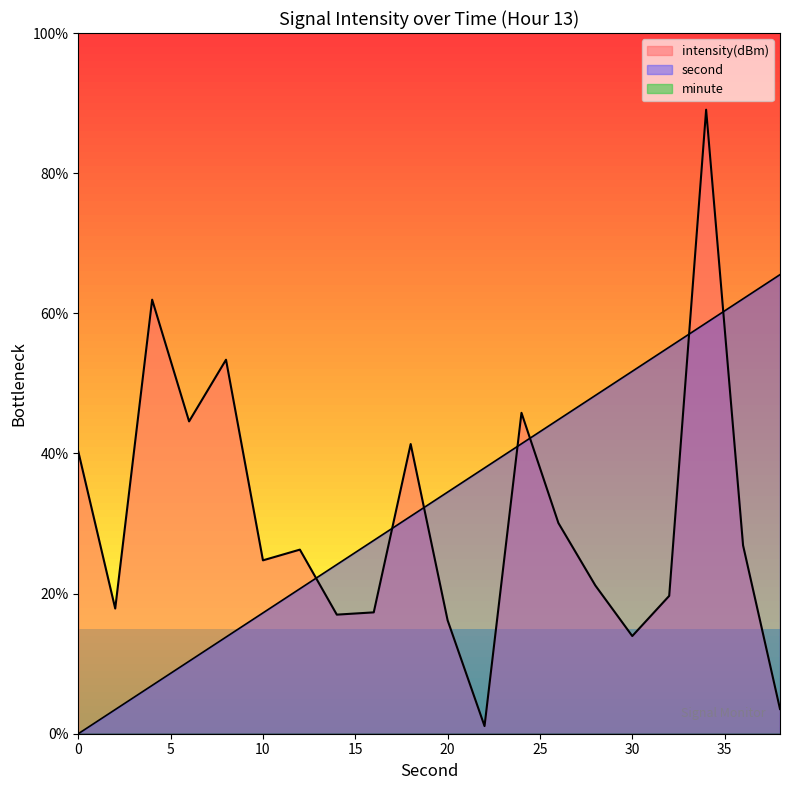

What is the difference between the maximum and second lowest values in the second series?

62.1